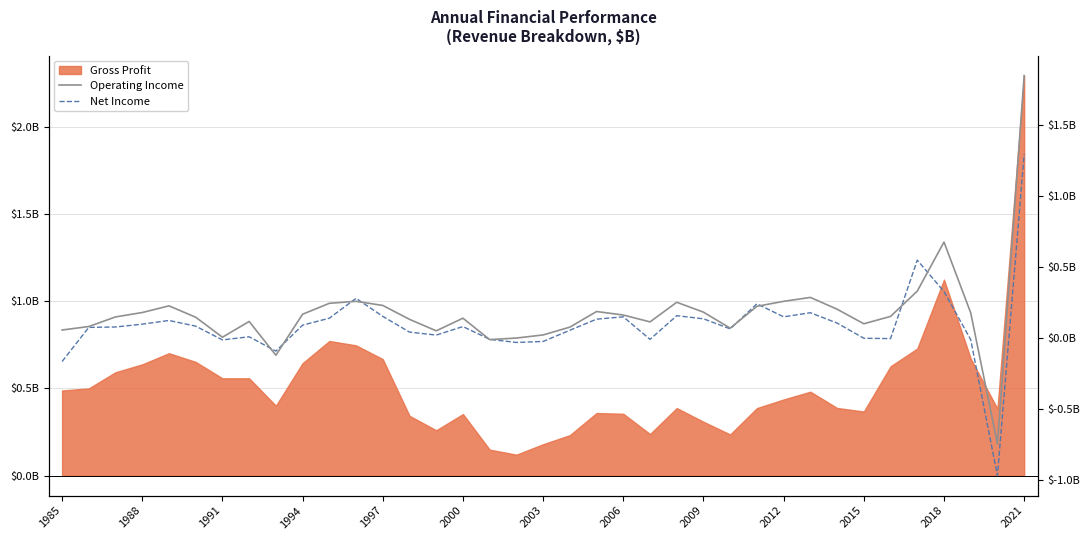

How many interior local peaks does the Net Income series have?

9